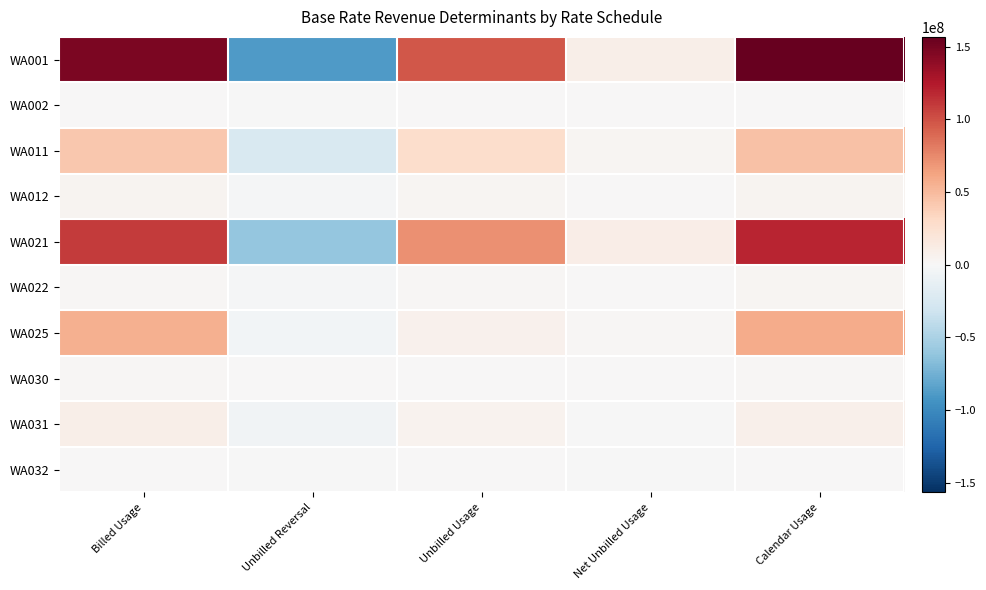

Reading left to right, list all the values displayed in this chart.

WA001: Billed Usage=147671570	Unbilled Reversal=-88324150	Unbilled Usage=97409208	Net Unbilled Usage=9085058	Calendar Usage=156756628
WA002: Billed Usage=390536	Unbilled Reversal=-214444	Unbilled Usage=245441	Net Unbilled Usage=30997	Calendar Usage=421533
WA011: Billed Usage=41984754	Unbilled Reversal=-24312596	Unbilled Usage=27642739	Net Unbilled Usage=3330143	Calendar Usage=45314897
WA012: Billed Usage=3899016	Unbilled Reversal=-2064024	Unbilled Usage=2577126	Net Unbilled Usage=513102	Calendar Usage=4412118
WA021: Billed Usage=109043415	Unbilled Reversal=-61116558	Unbilled Usage=71576593	Net Unbilled Usage=10460035	Calendar Usage=119503450
WA022: Billed Usage=2327960	Unbilled Reversal=-1313470	Unbilled Usage=1534003	Net Unbilled Usage=220533	Calendar Usage=2548493
WA025: Billed Usage=55710367	Unbilled Reversal=-4399998	Unbilled Usage=6727326	Net Unbilled Usage=2327328	Calendar Usage=58037695
WA030: Billed Usage=2204980	Unbilled Reversal=0	Unbilled Usage=0	Net Unbilled Usage=0	Calendar Usage=2204980
WA031: Billed Usage=9354539	Unbilled Reversal=-5843601	Unbilled Usage=4939490	Net Unbilled Usage=-904111	Calendar Usage=8450428
WA032: Billed Usage=540533	Unbilled Reversal=-562916	Unbilled Usage=245441	Net Unbilled Usage=-317475	Calendar Usage=223058